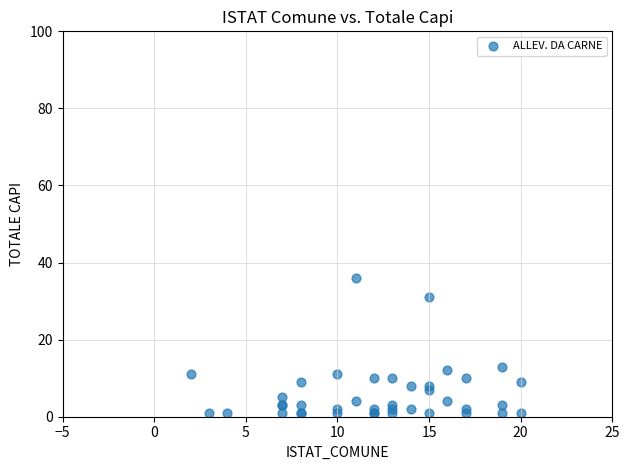

What Y value in the scatter plot is closest to 18?

13